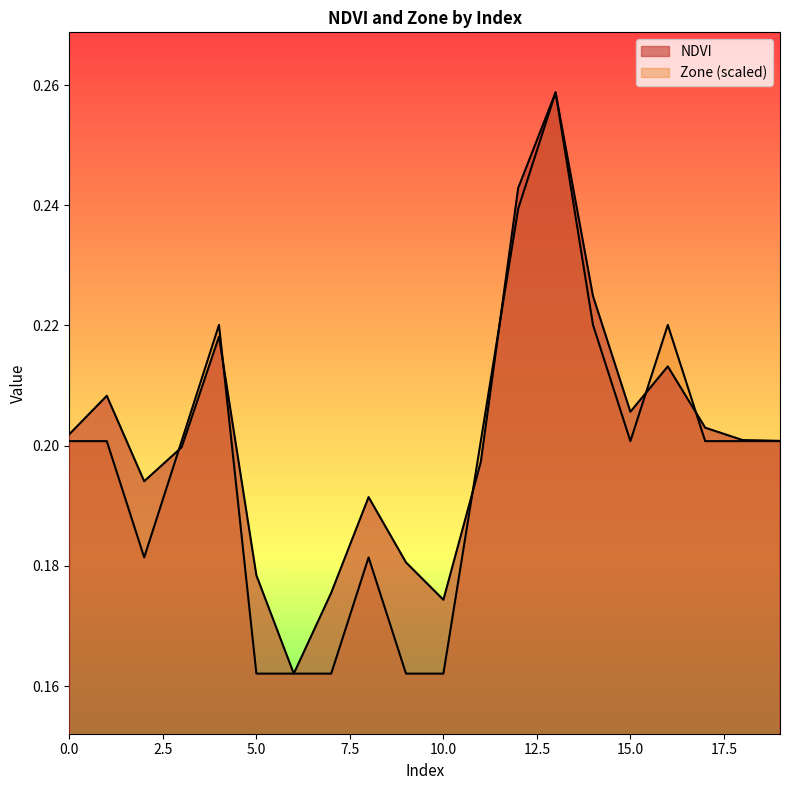

How many lines are shown in the chart?

2